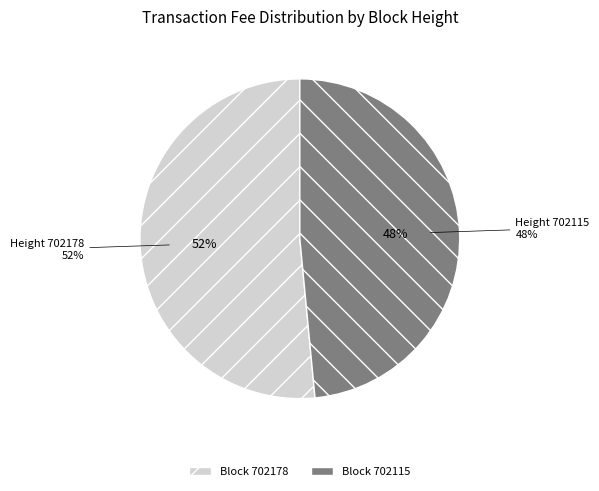

Is there a majority slice in this chart?

Yes